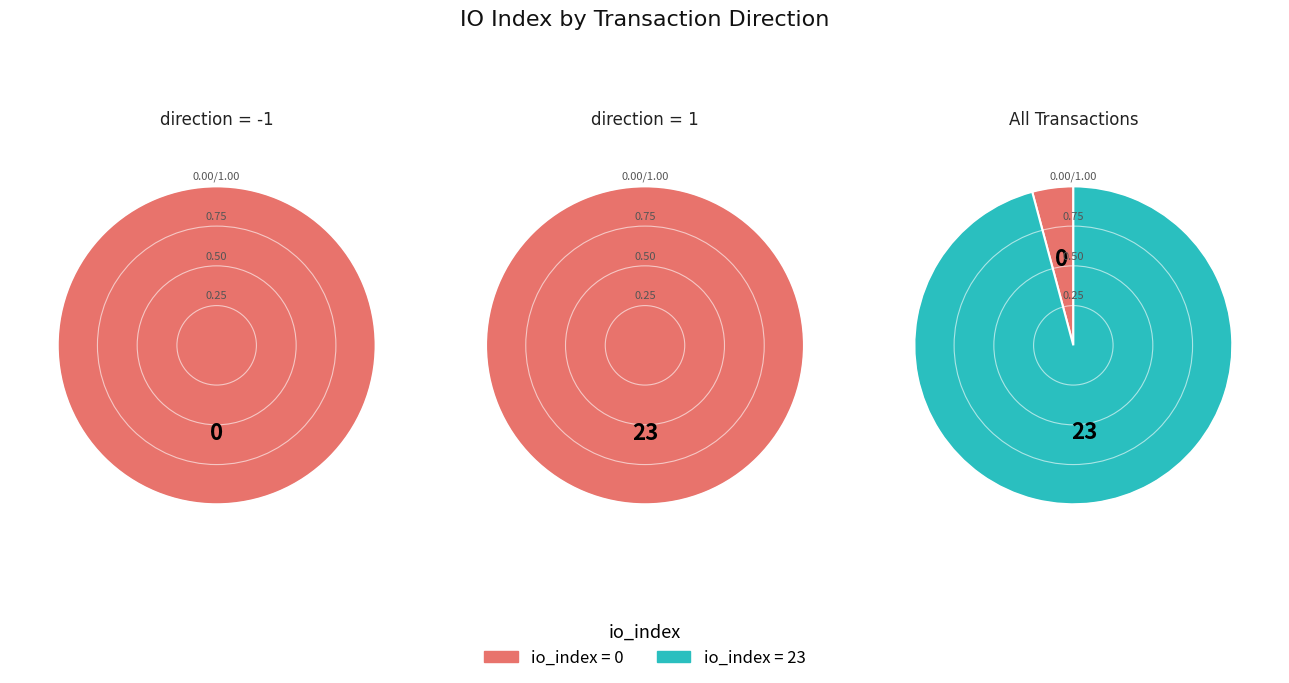

Do direction=1 and direction=-1 together represent more than half of the pie?

Yes